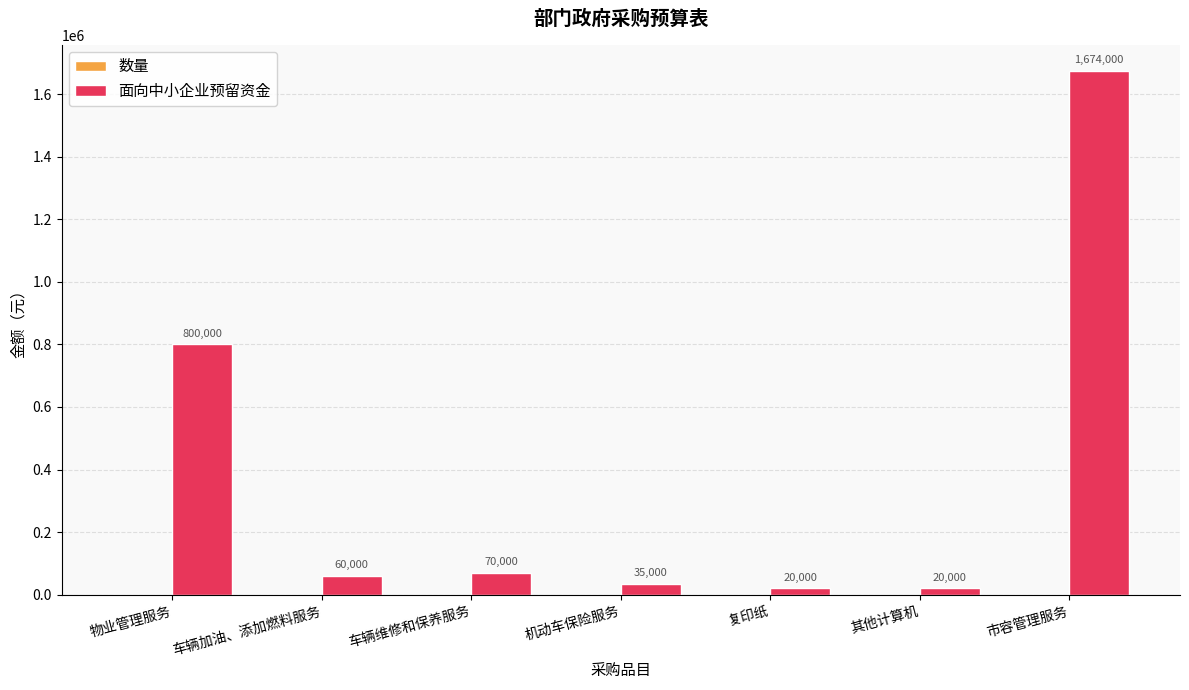

What is the approximate value of 面向中小企业预留资金 at 机动车保险服务?

35000